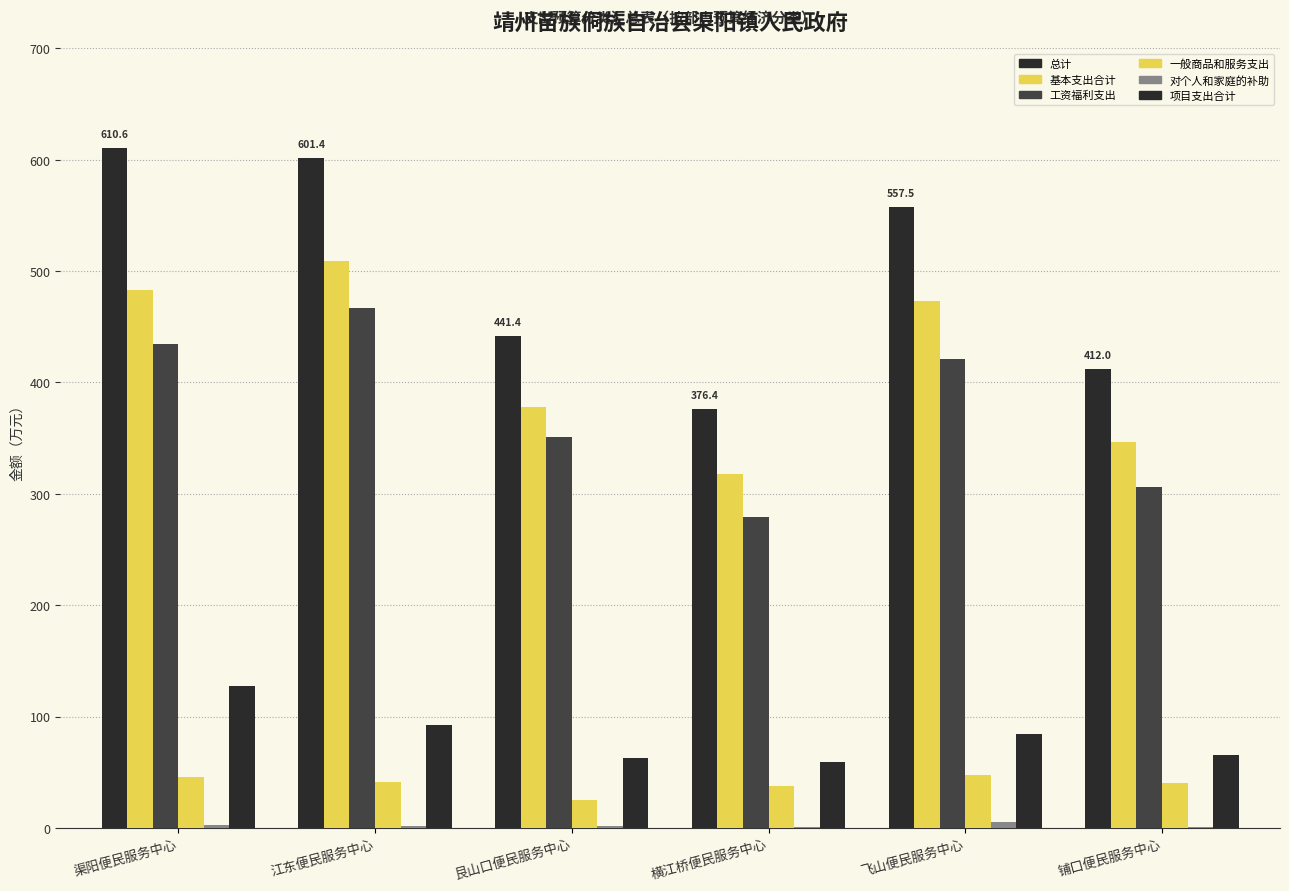

Which category has the highest value in the 总计 series?

渠阳便民服务中心